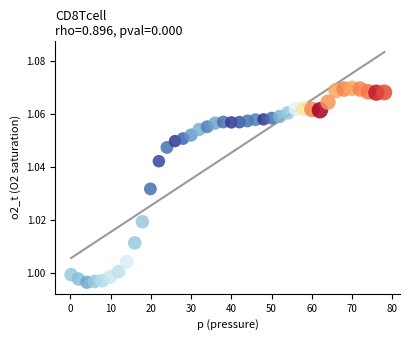

What is the range of X values (max minus min)?

77.8